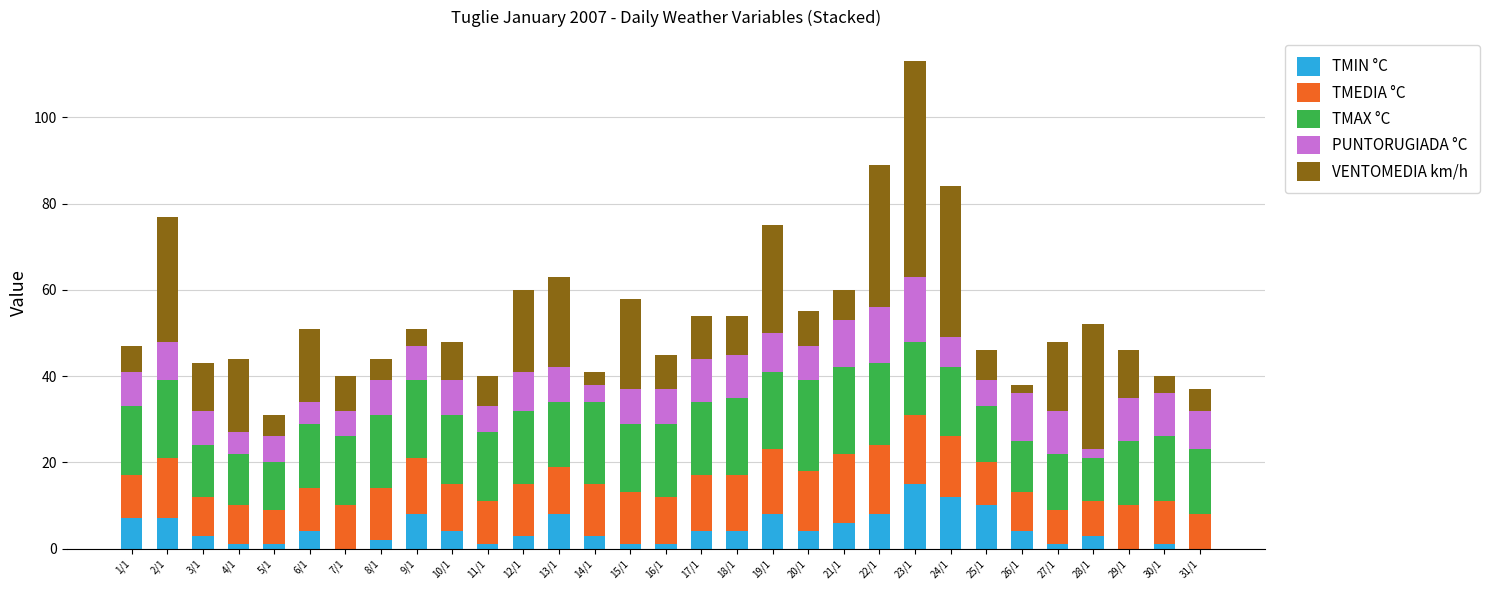

How many distinct data groups are displayed?

5